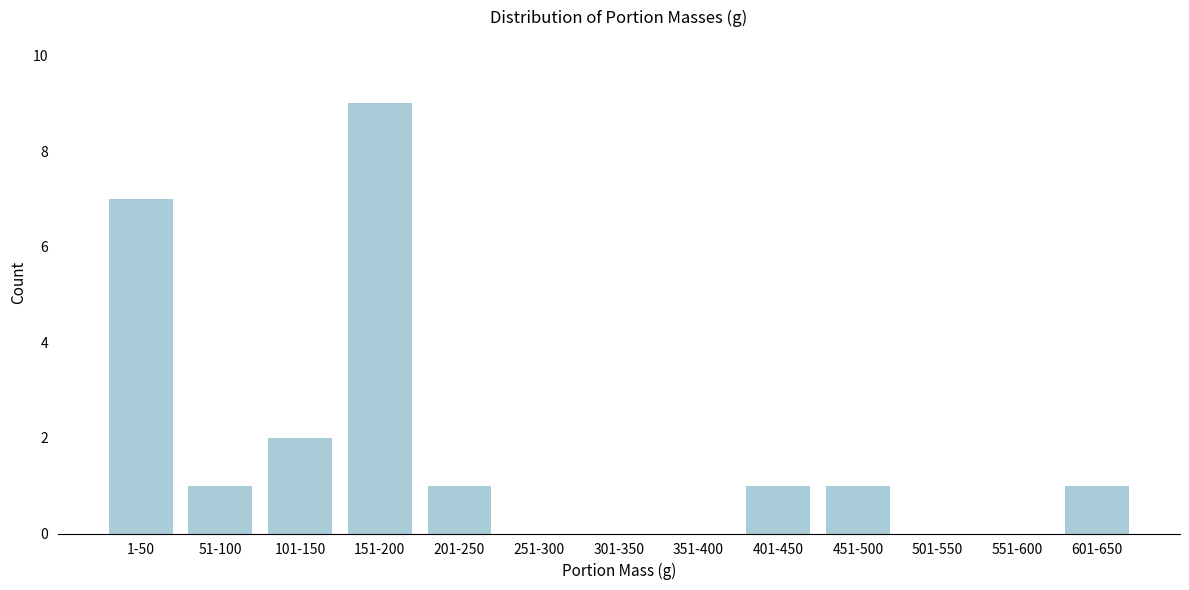

Reading left to right, what are all the values shown in this chart?

1-50=7	51-100=1	101-150=2	151-200=9	201-250=1	251-300=0	301-350=0	351-400=0	401-450=1	451-500=1	501-550=0	551-600=0	601-650=1